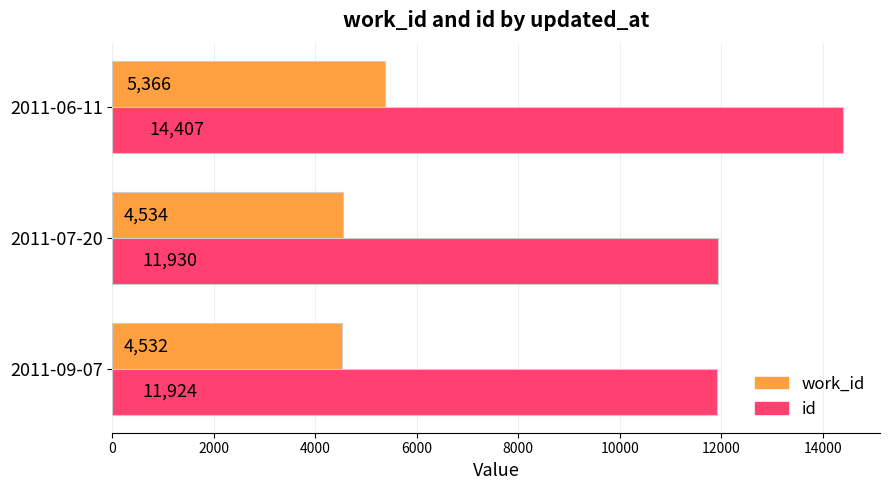

Which series has the largest total across all categories?

id